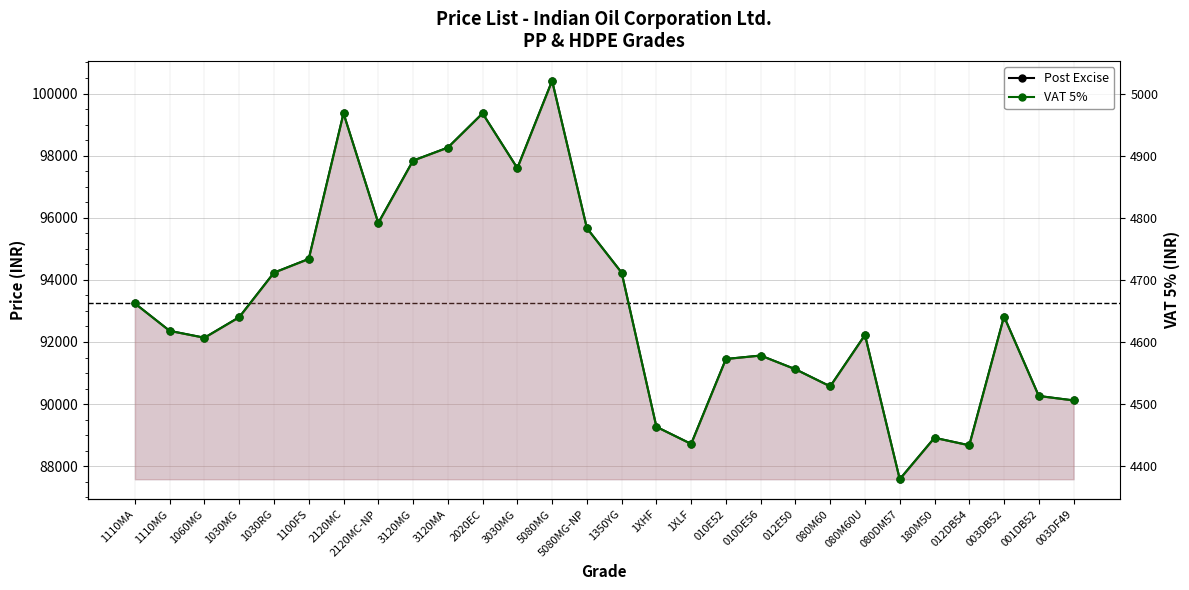

At how many categories does at least one series exceed 26714?

28